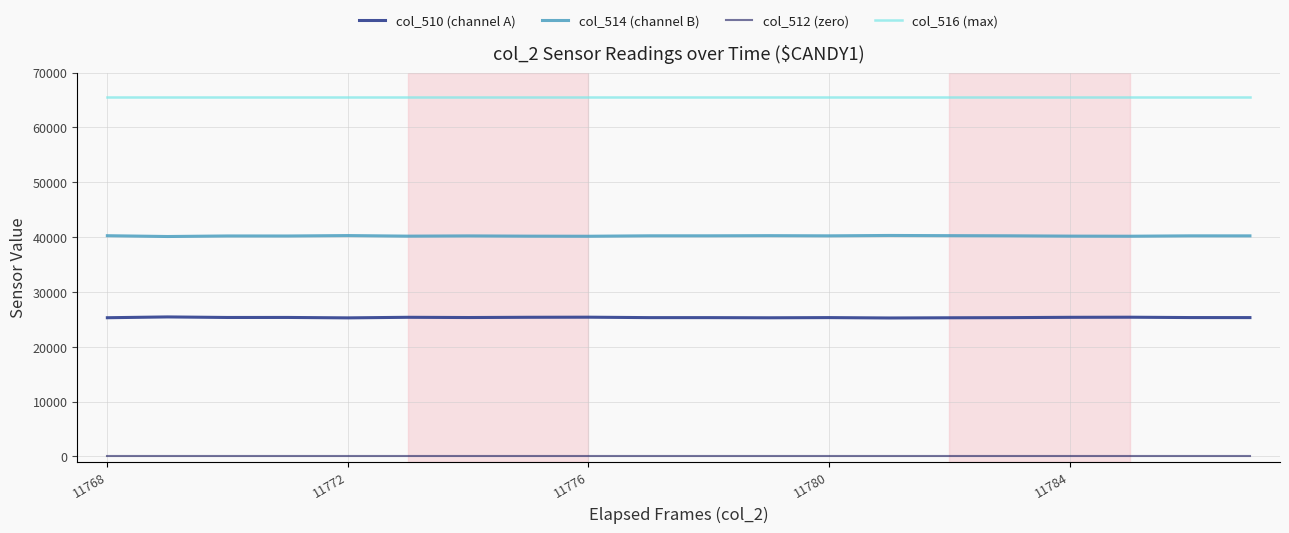

Which series has the largest total across all categories?

col_516 (max)